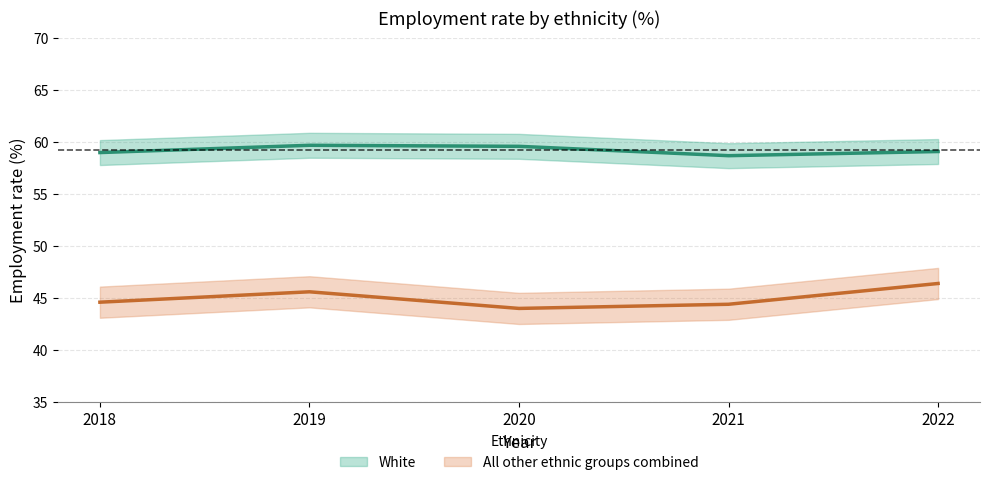

List the series in order of their peak value, highest first.

White, All other ethnic groups combined